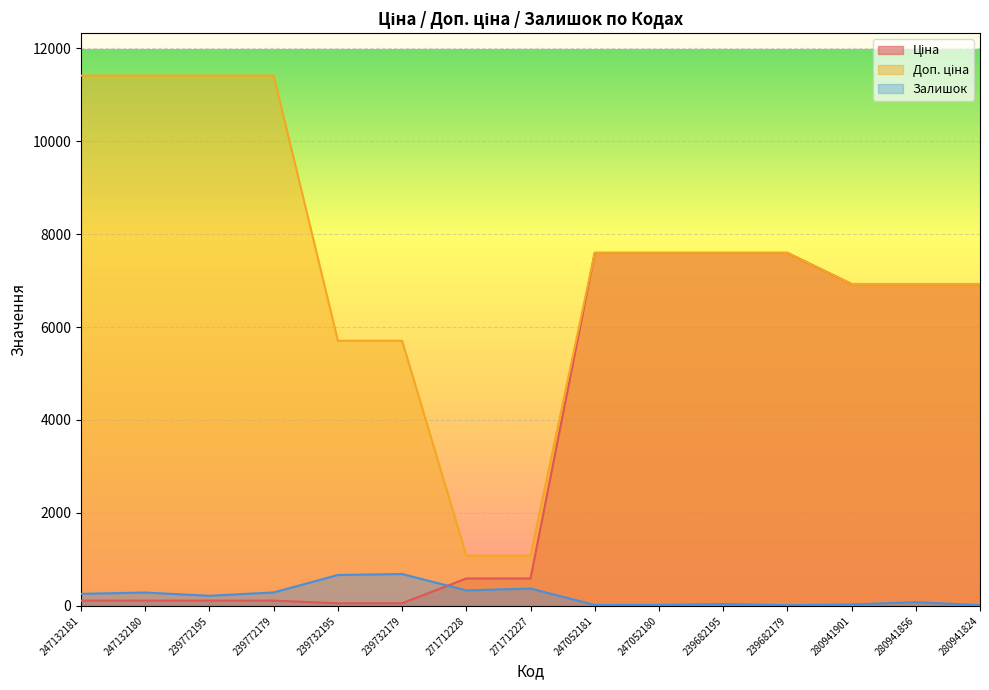

The value of Залишок at 280941856 is 81.0. True or false?

True